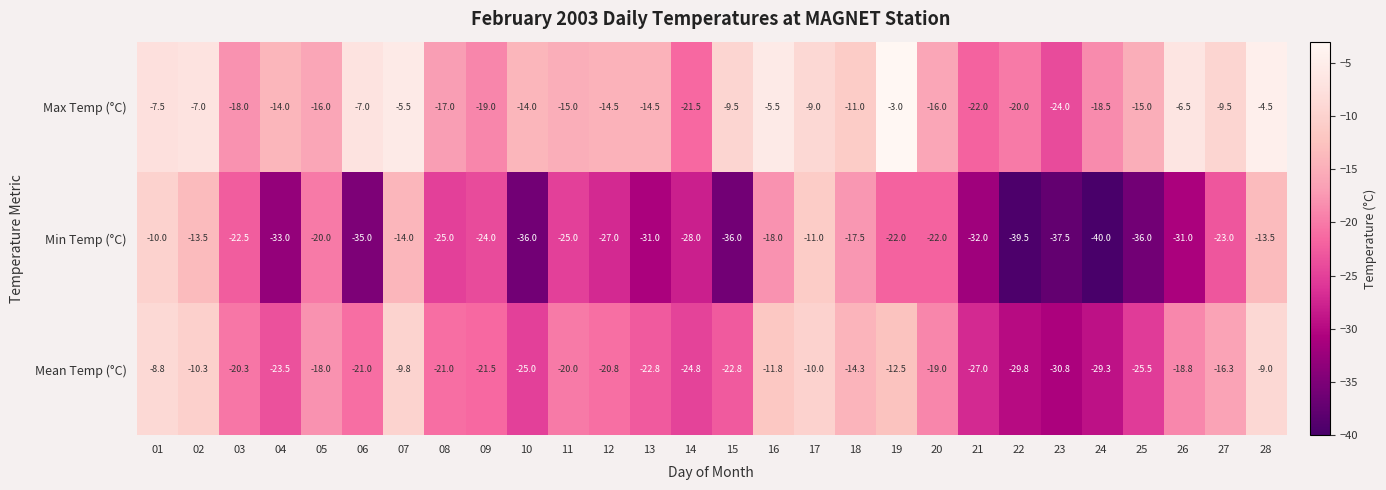

The value of Mean Temp (°C) at 16 is -17.1. True or false?

False